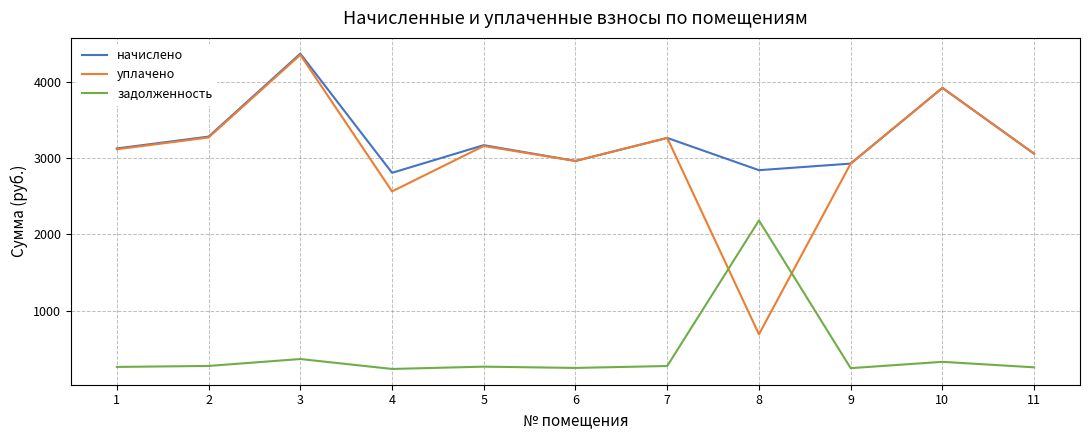

The value of начислено at 10 is 3922.6. True or false?

True